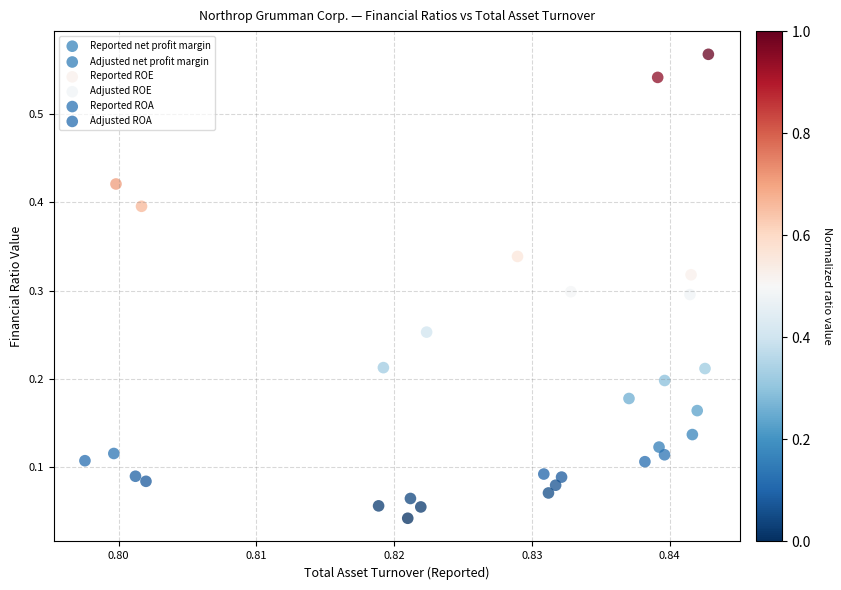

Which series has the largest Y range (max minus min)?

Adjusted ROE